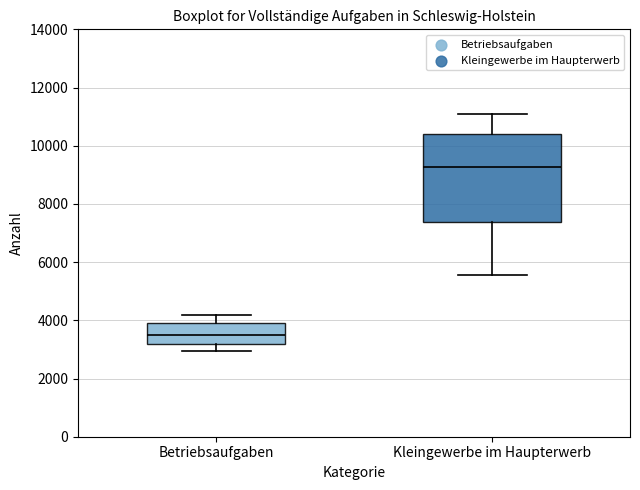

Where does the upper whisker of the box for Kleingewerbe im Haupterwerb end on the y-axis? The values are not printed on the chart, so give them approximately, as read against the axis.

11000